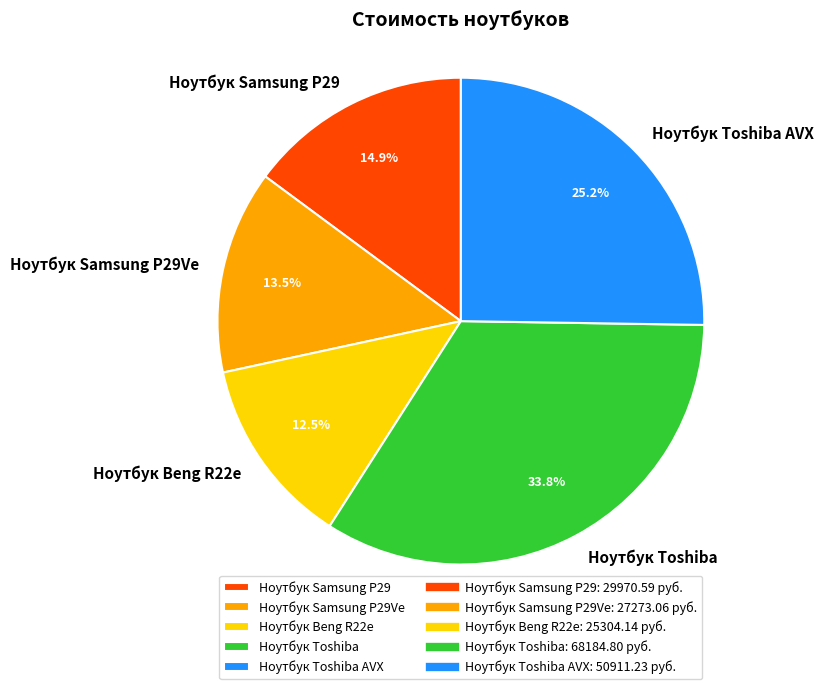

Which category has the smallest portion of the pie?

Ноутбук Beng R22e